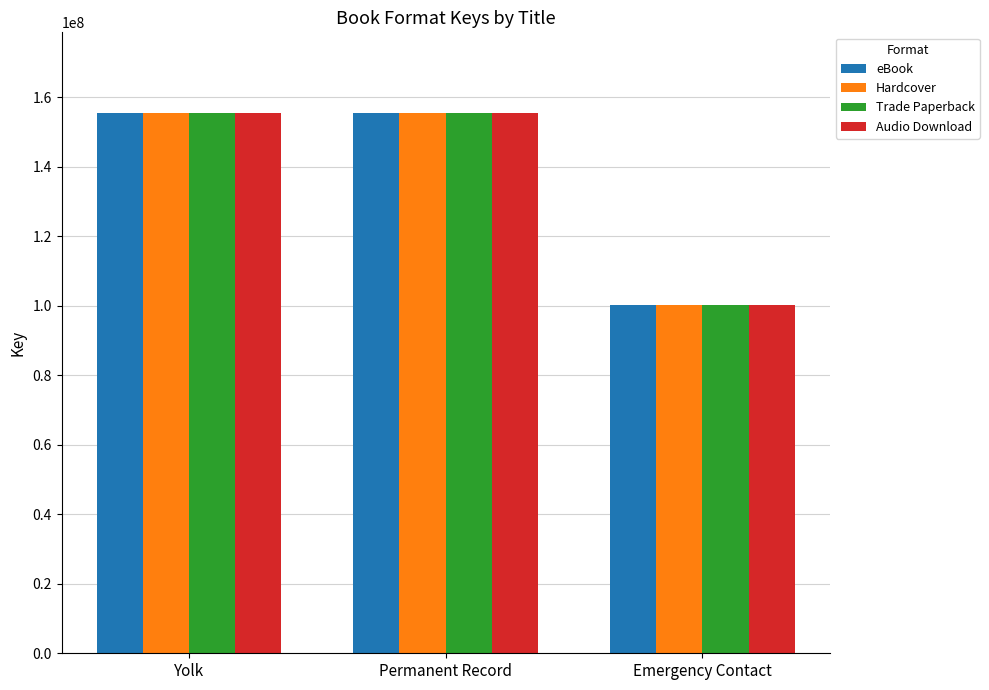

Where does the Audio Download series first go above 155314601?

Yolk